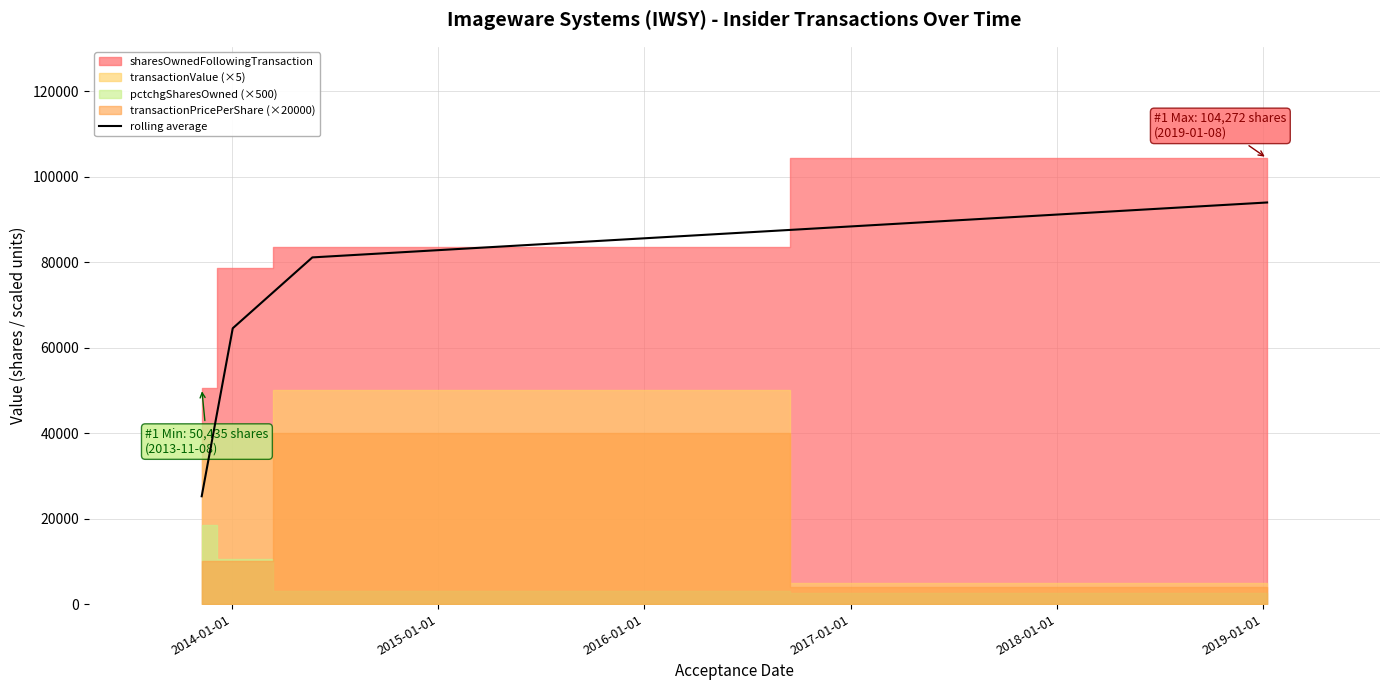

What is the minimum value for rolling average?

25217.5